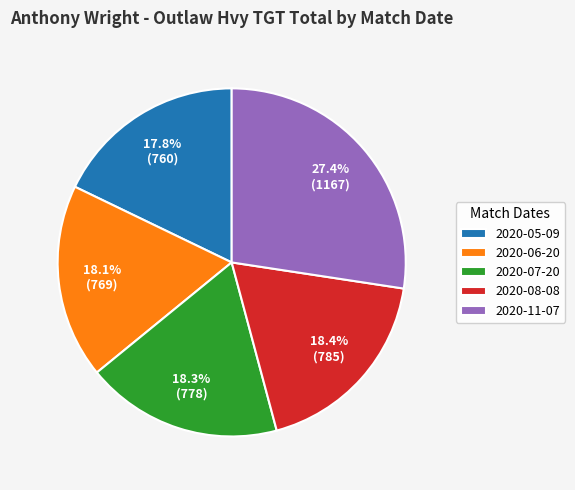

Approximately how many times larger is the value at 2020-05-09 compared to 2020-07-20?

1.0